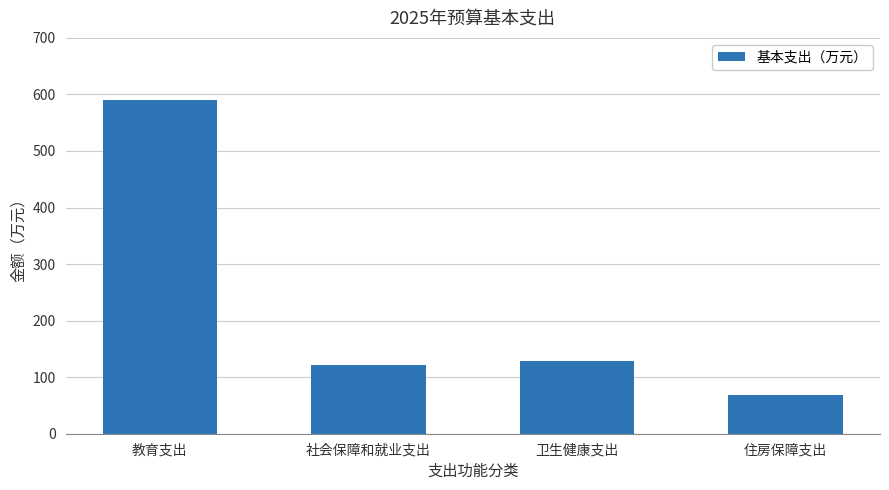

What is the sum of all values?

909.3